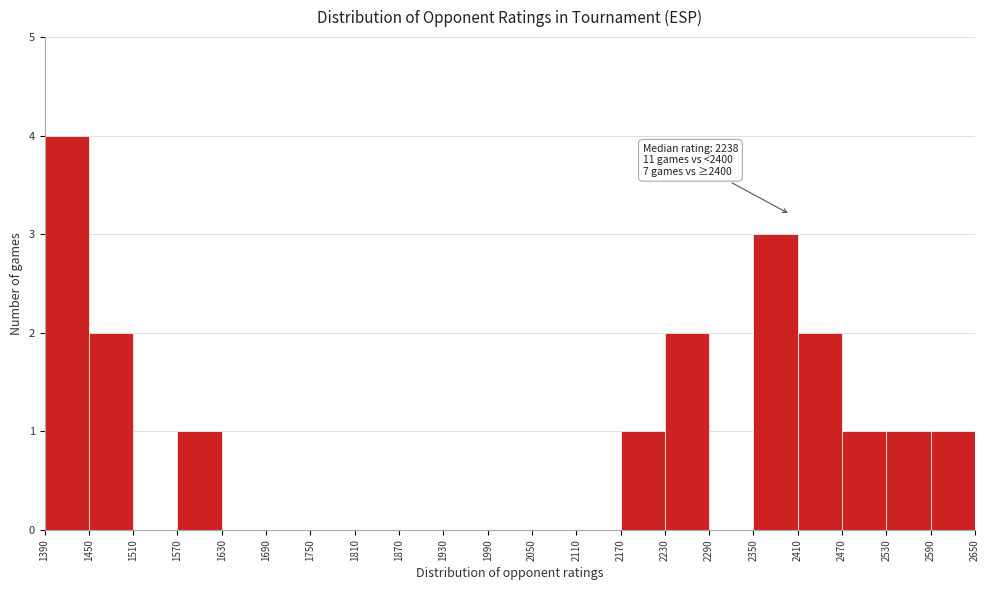

Over which range of the x-axis is the bar tallest?

1390 to 1450